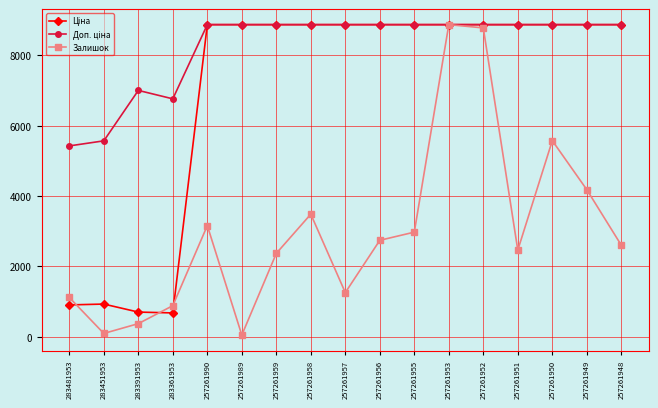

At which category does Залишок reach its first local valley?

283451953